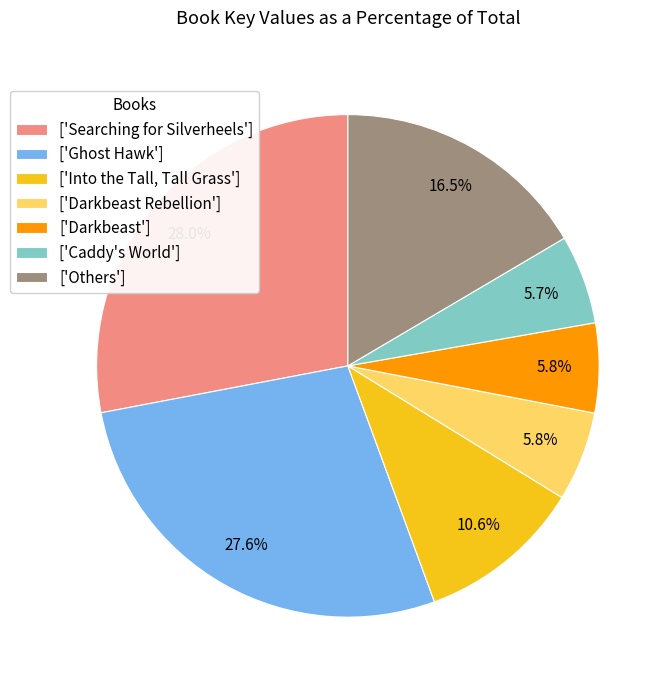

Is there any slice that represents more than half of the pie?

No